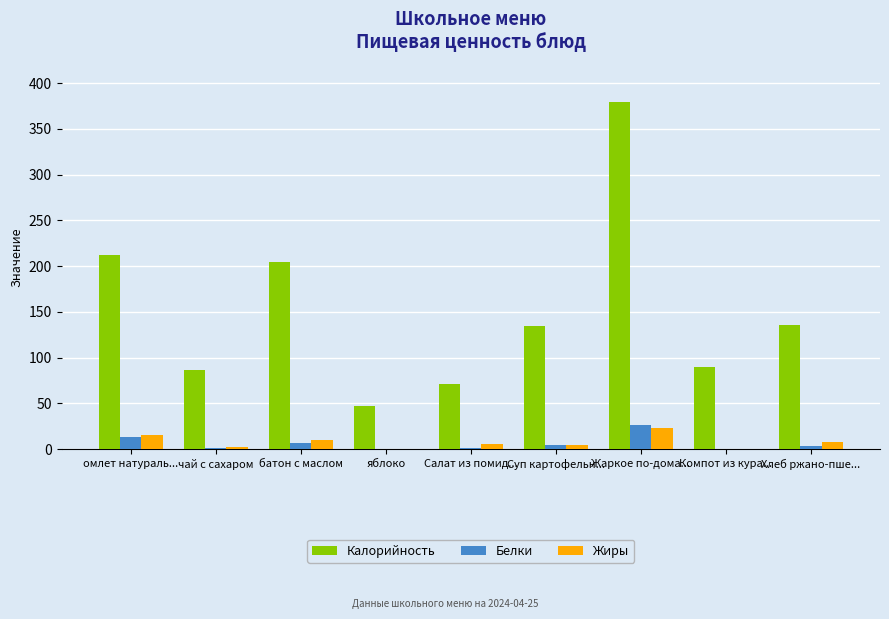

Count the number of categories in the chart.

9